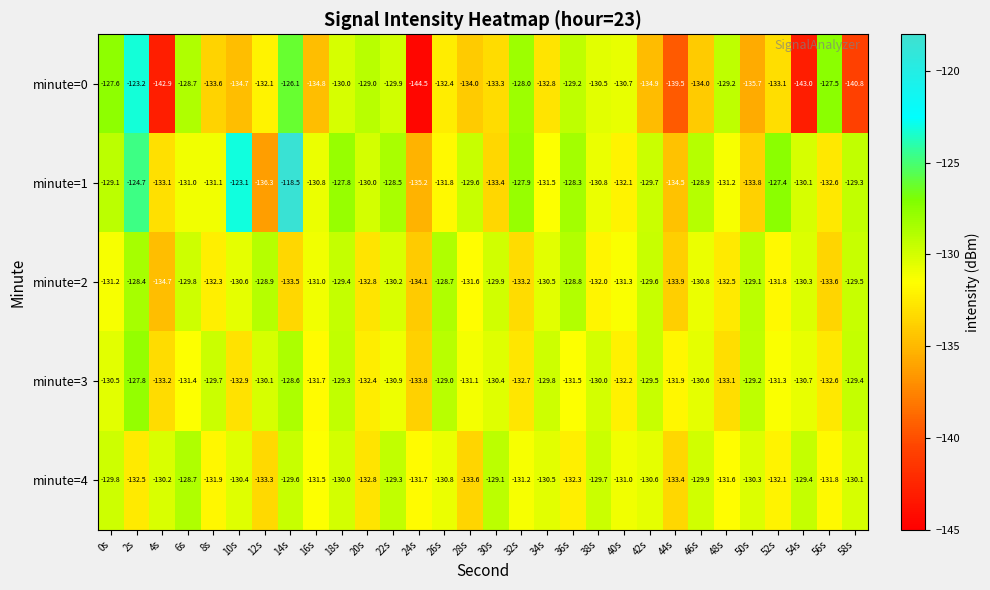

Read the minute=4 value at 10s.

-130.4